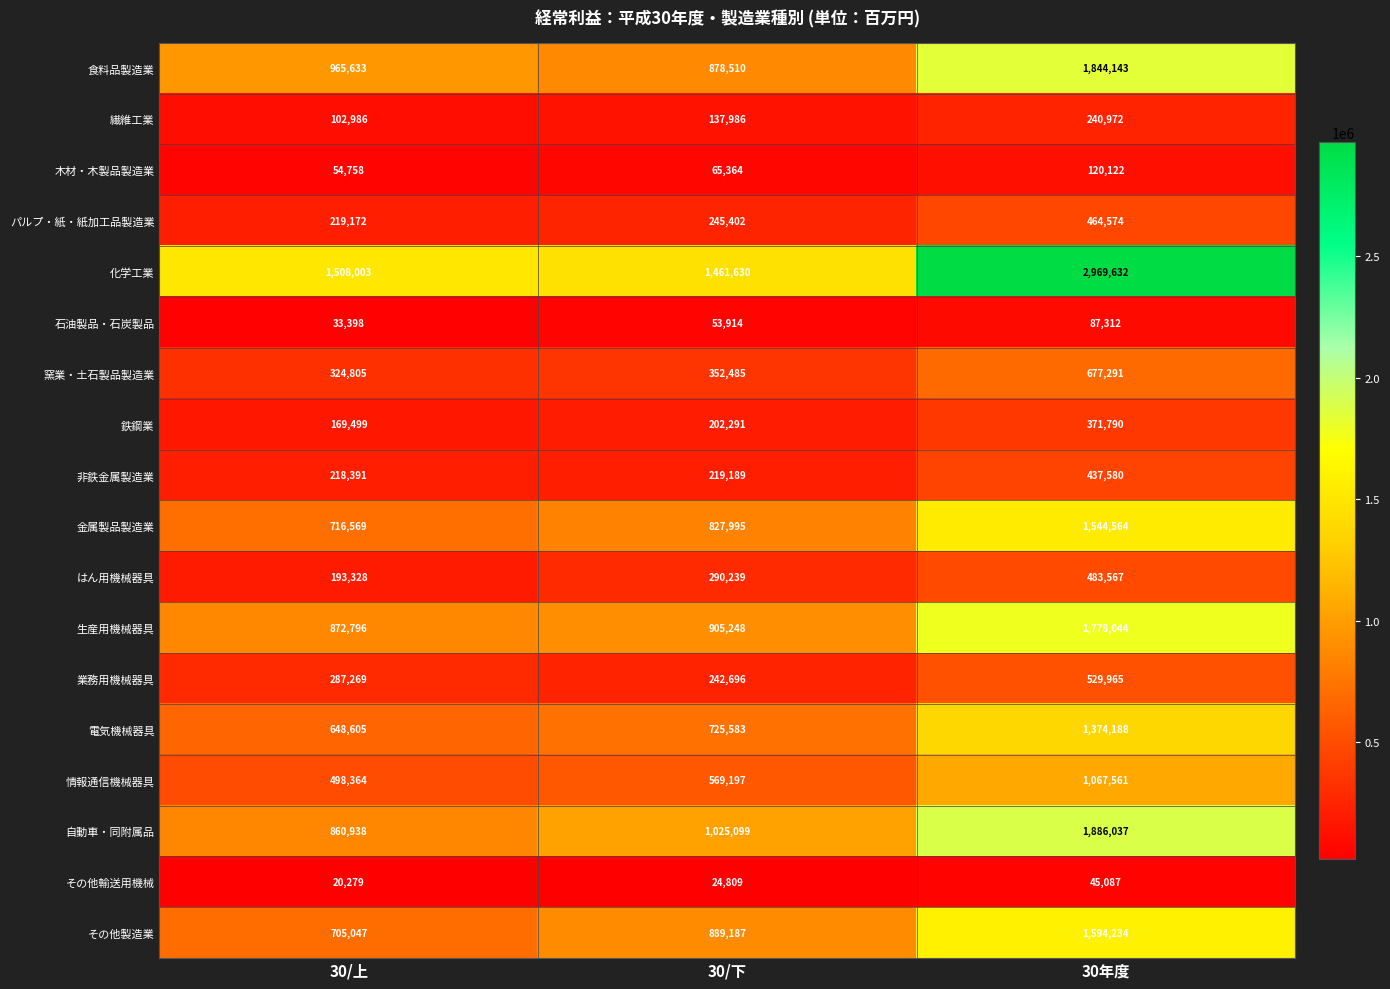

At how many categories does at least one series exceed 973628?

3